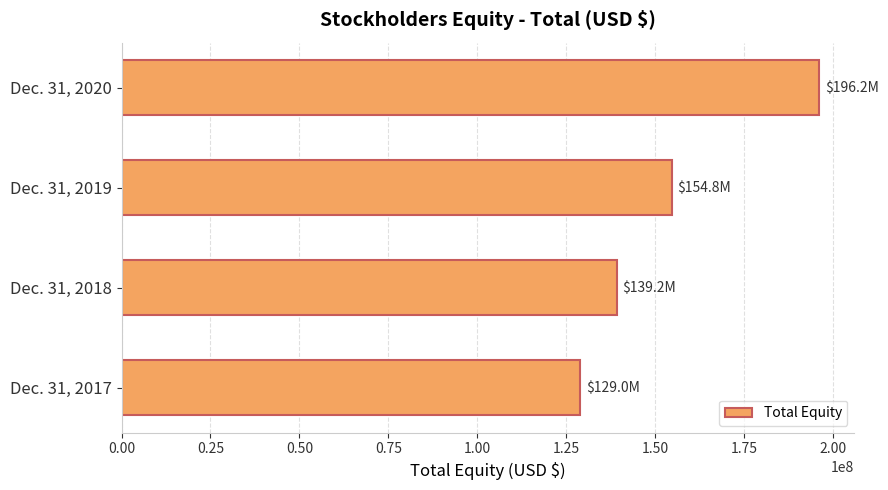

Are the bars horizontal?

Yes